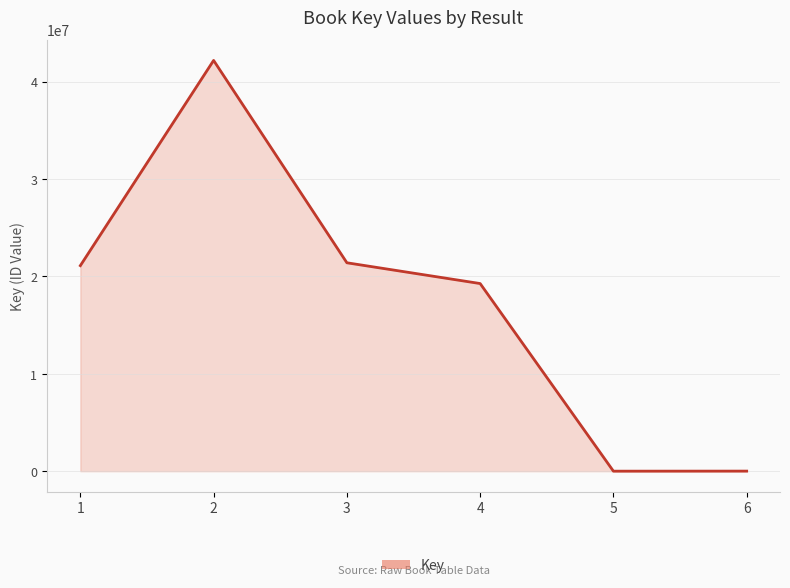

What is the change in value from 5 to 6?

+6299